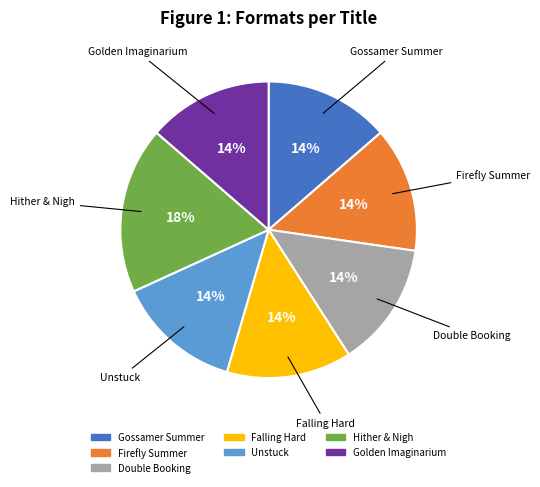

Is there any slice that represents more than half of the pie?

No